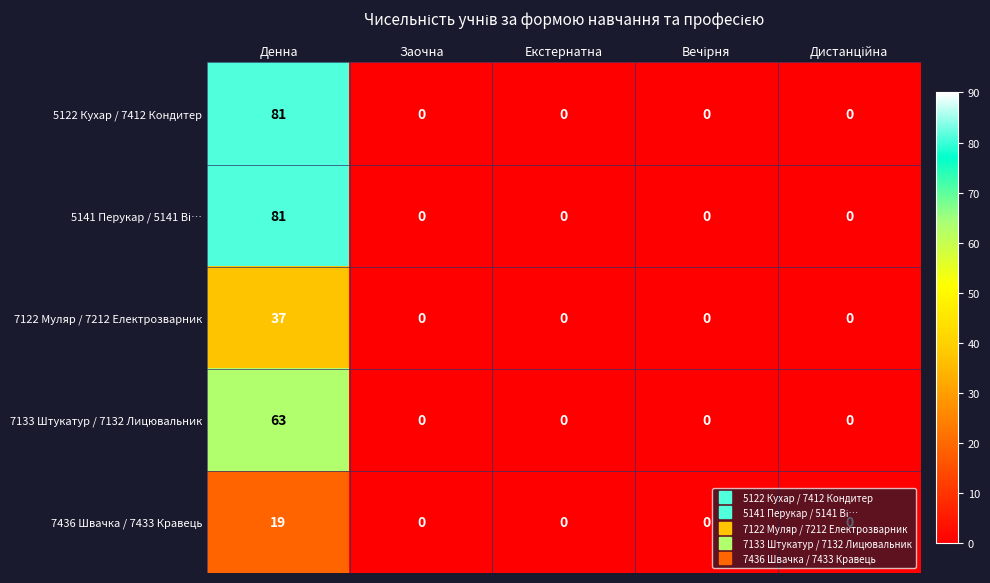

List the labels in order of 7133 Штукатур / 7132 Лицювальник value, largest first.

Денна, Заочна, Екстернатна, Вечірня, Дистанційна